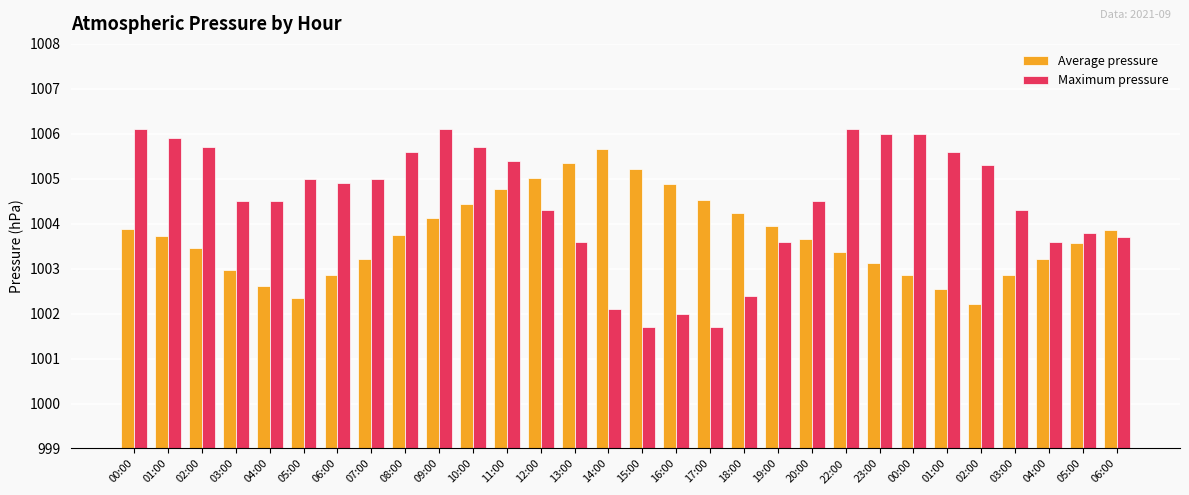

What is the average value of the Maximum pressure series?

1004.5